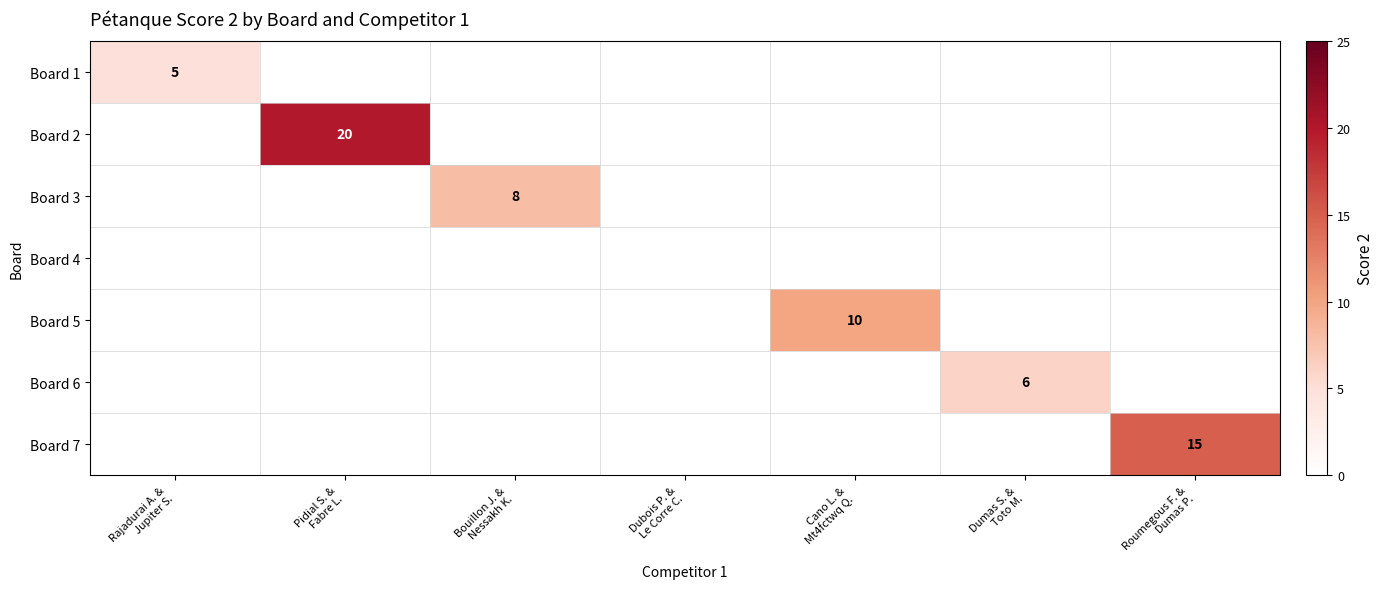

Is the value of Board 3 at Rajadurai A. & Jupiter S. greater than the value of Board 4 at Dumas S. & Toto M.?

No